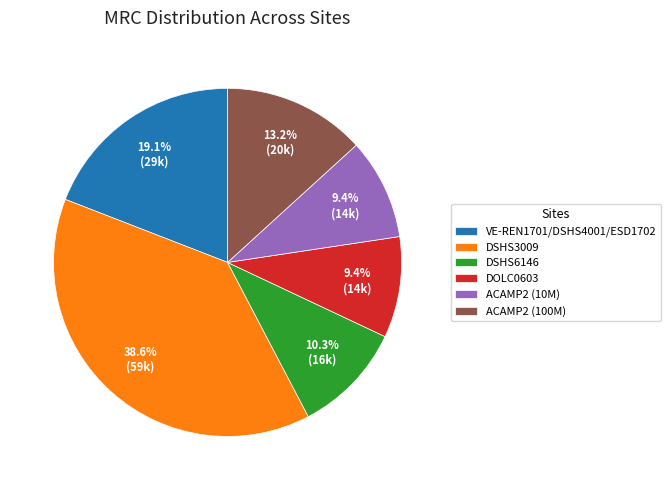

How many segments does this pie chart have?

6